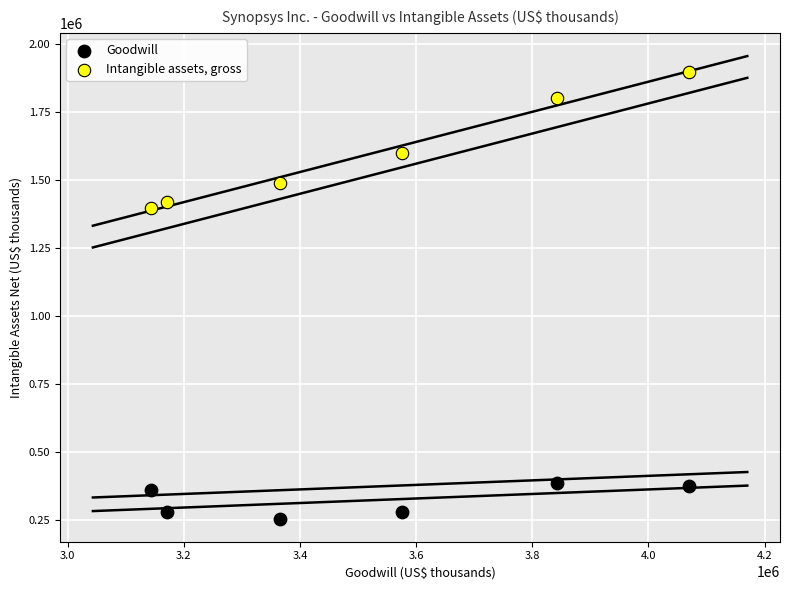

What is the X range (max minus min) for the scatter plot?

927087